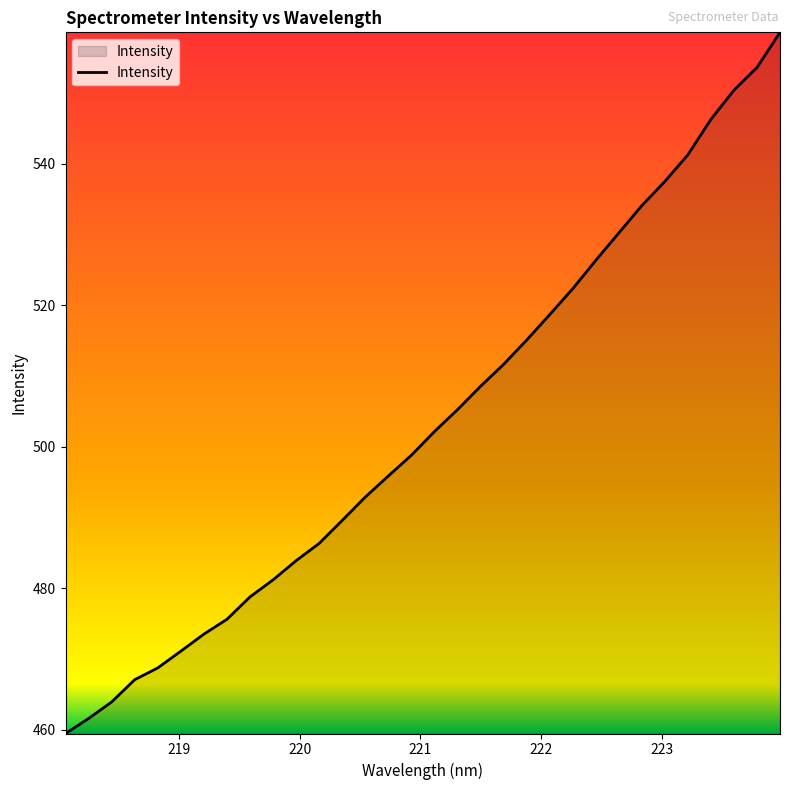

How many lines are shown in the chart?

1